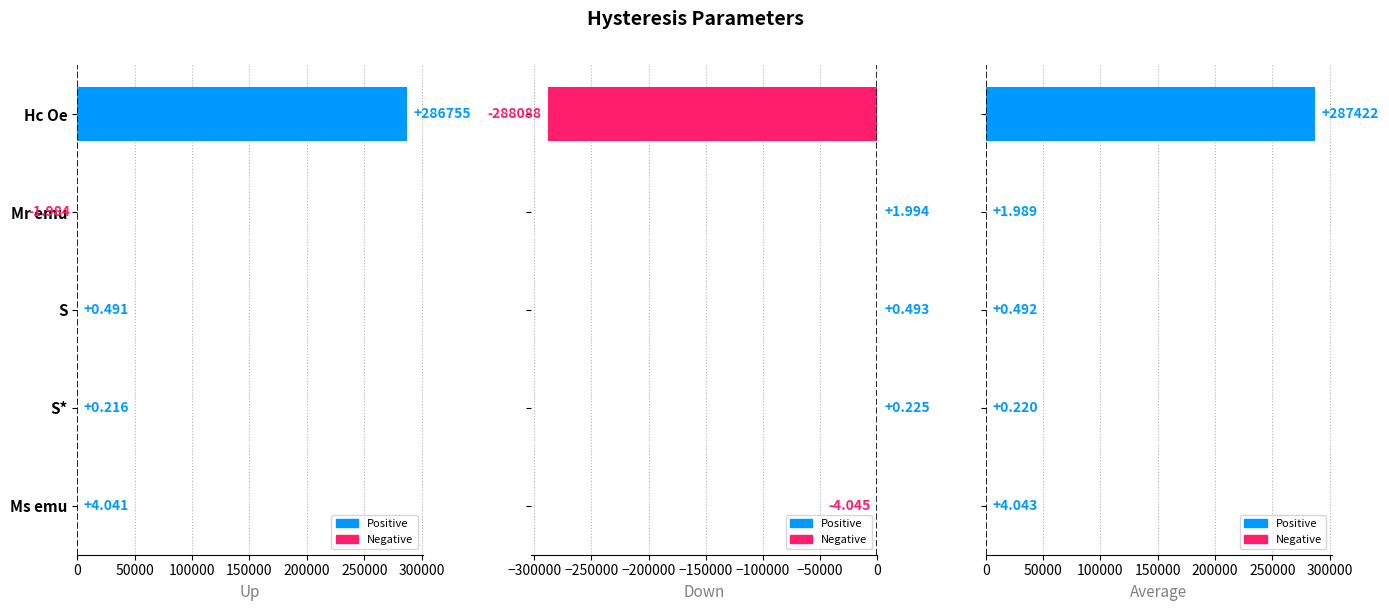

The Down series shows -288088.0 at 0. True or false?

True